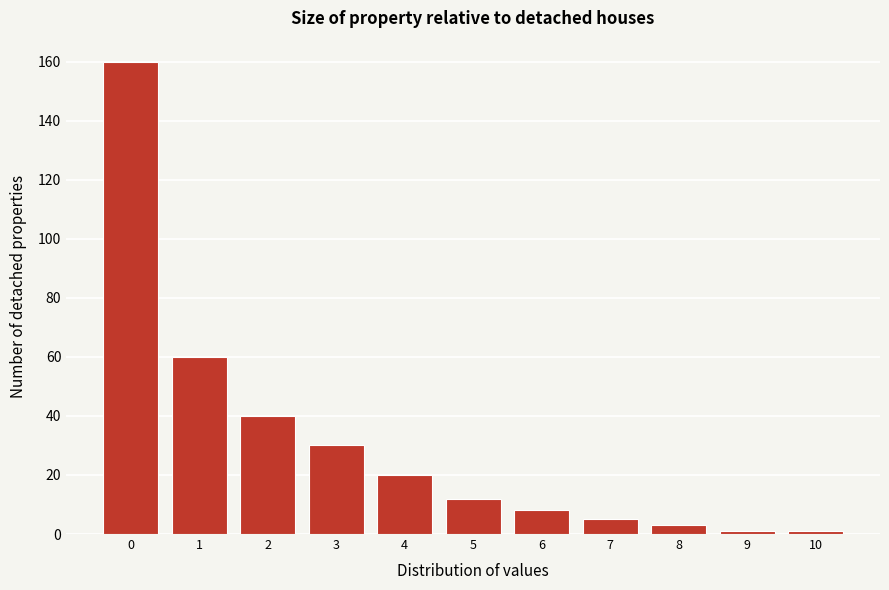

Reading right to left, list all the values displayed in this chart.

10=1	9=1	8=3	7=5	6=8	5=12	4=20	3=30	2=40	1=60	0=160